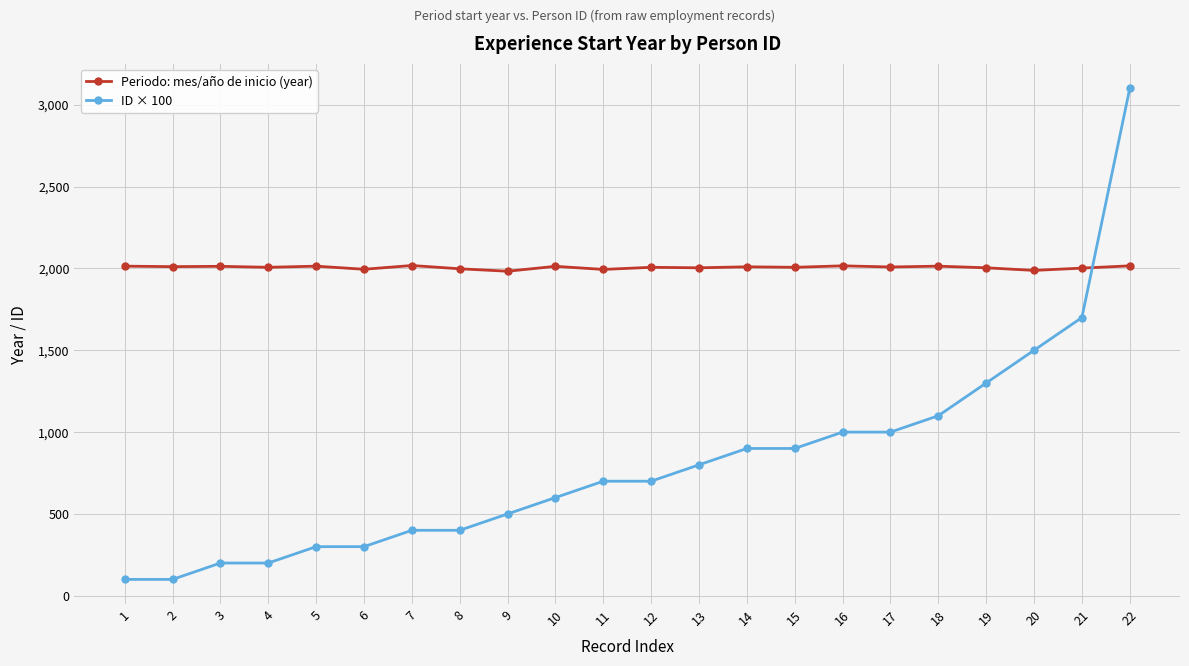

Where does the Periodo: mes/año de inicio (year) series first go above 2009?

1